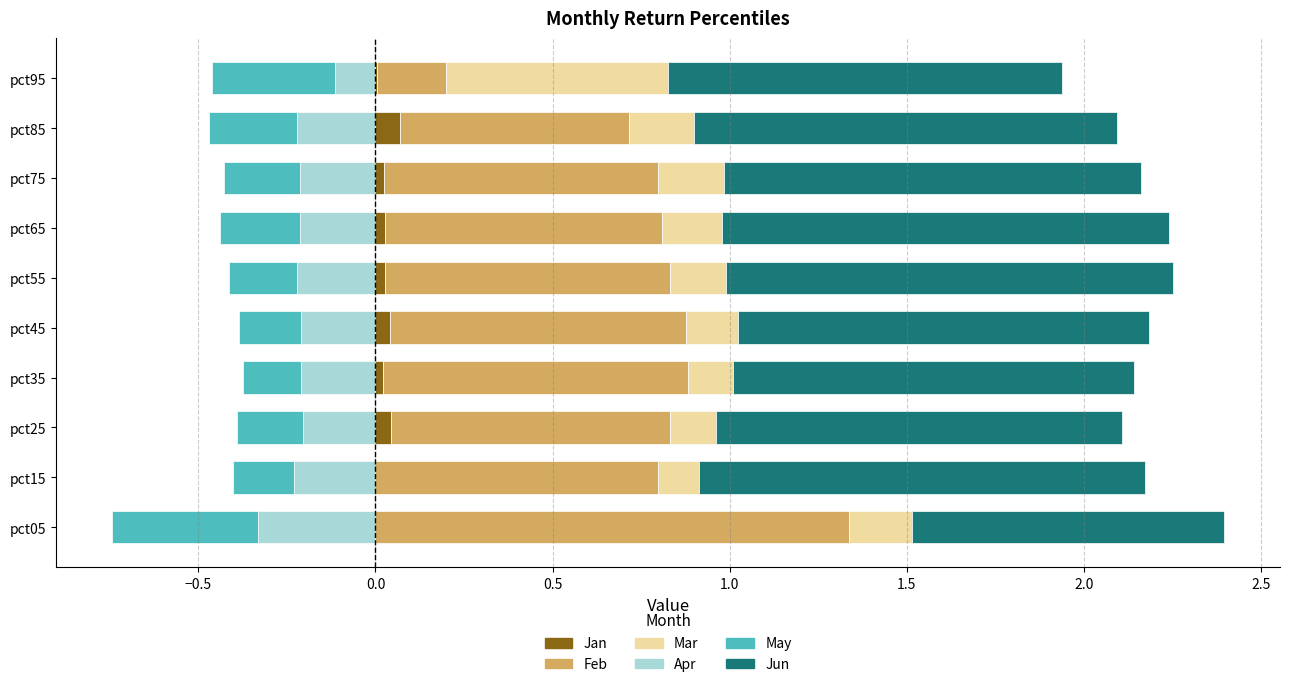

Reading right to left, extract all data points from this chart.

Apr: -0.1	-0.2	-0.2	-0.2	-0.2	-0.2	-0.2	-0.2	-0.2	-0.3
May: -0.3	-0.2	-0.2	-0.2	-0.2	-0.2	-0.2	-0.2	-0.2	-0.4
Jan: 0.0	0.1	0.0	0.0	0.0	0.0	0.0	0.0	0.0	0.0
Feb: 0.2	0.6	0.8	0.8	0.8	0.8	0.9	0.8	0.8	1.3
Mar: 0.6	0.2	0.2	0.2	0.2	0.1	0.1	0.1	0.1	0.2
Jun: 1.1	1.2	1.2	1.3	1.3	1.2	1.1	1.1	1.3	0.9